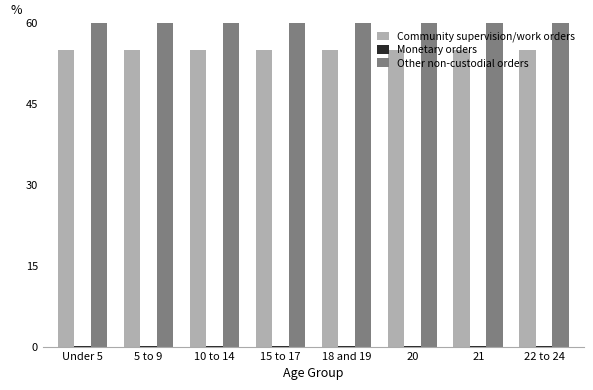

What is the sum of the Other non-custodial orders values at 15 to 17 and 21?

138.7